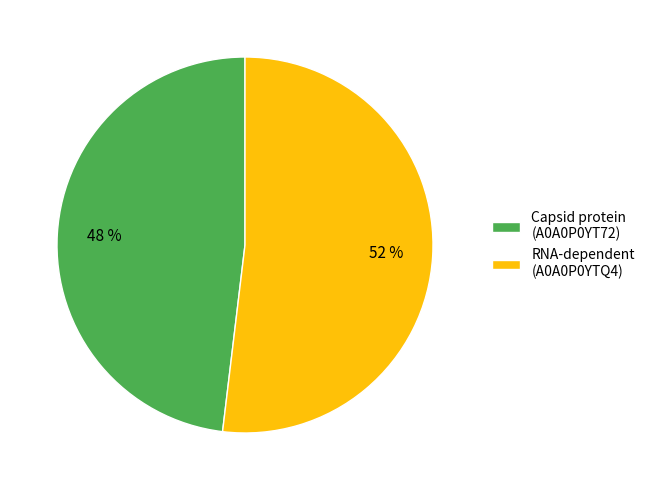

To the nearest percent, what is the average slice percentage?

50%